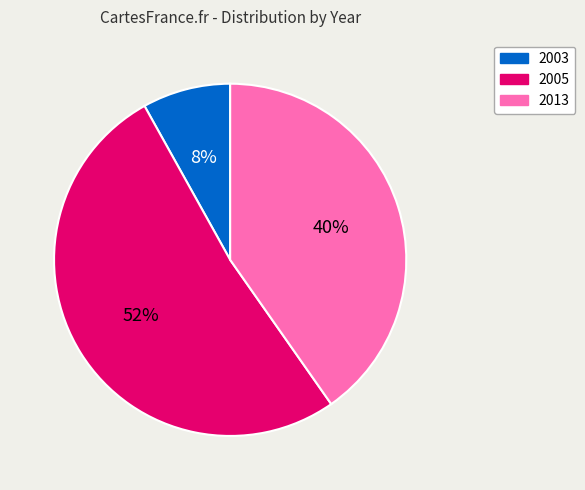

To the nearest percent, what is the difference between the largest and smallest slice percentages?

44%